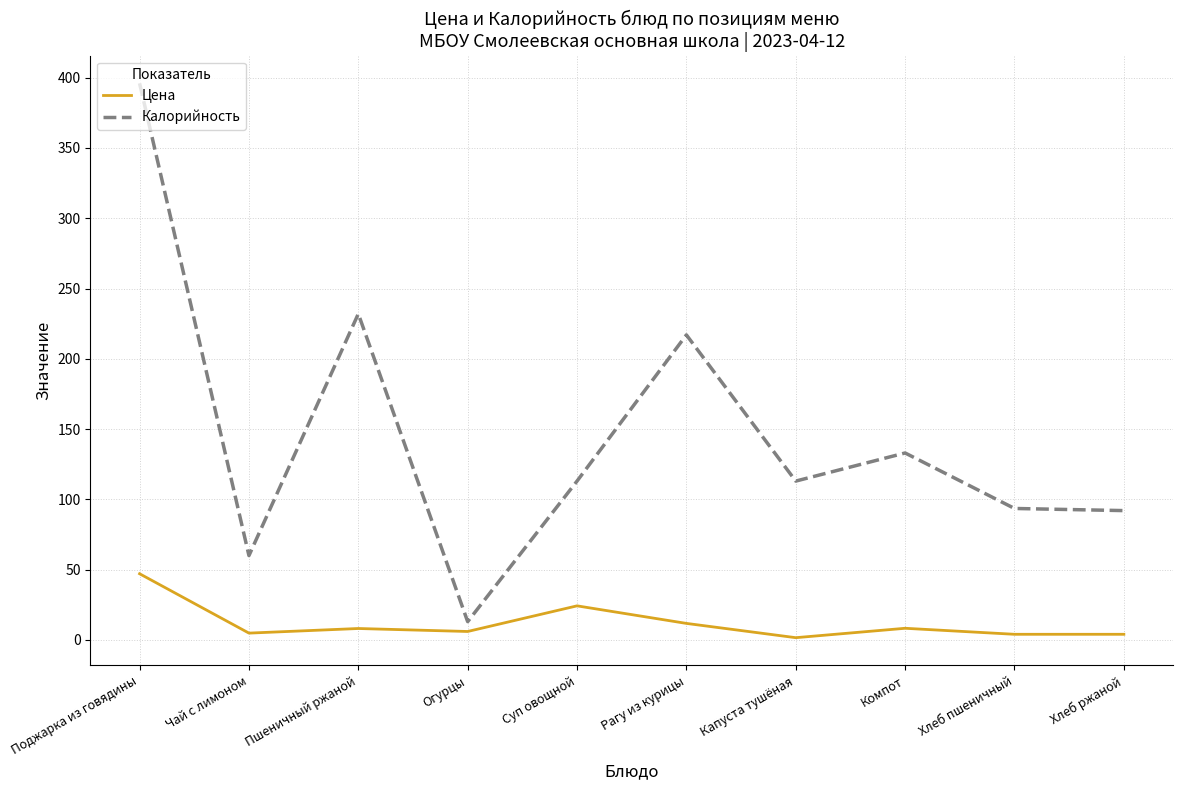

Rank the series by their maximum value, from highest to lowest.

Калорийность, Цена